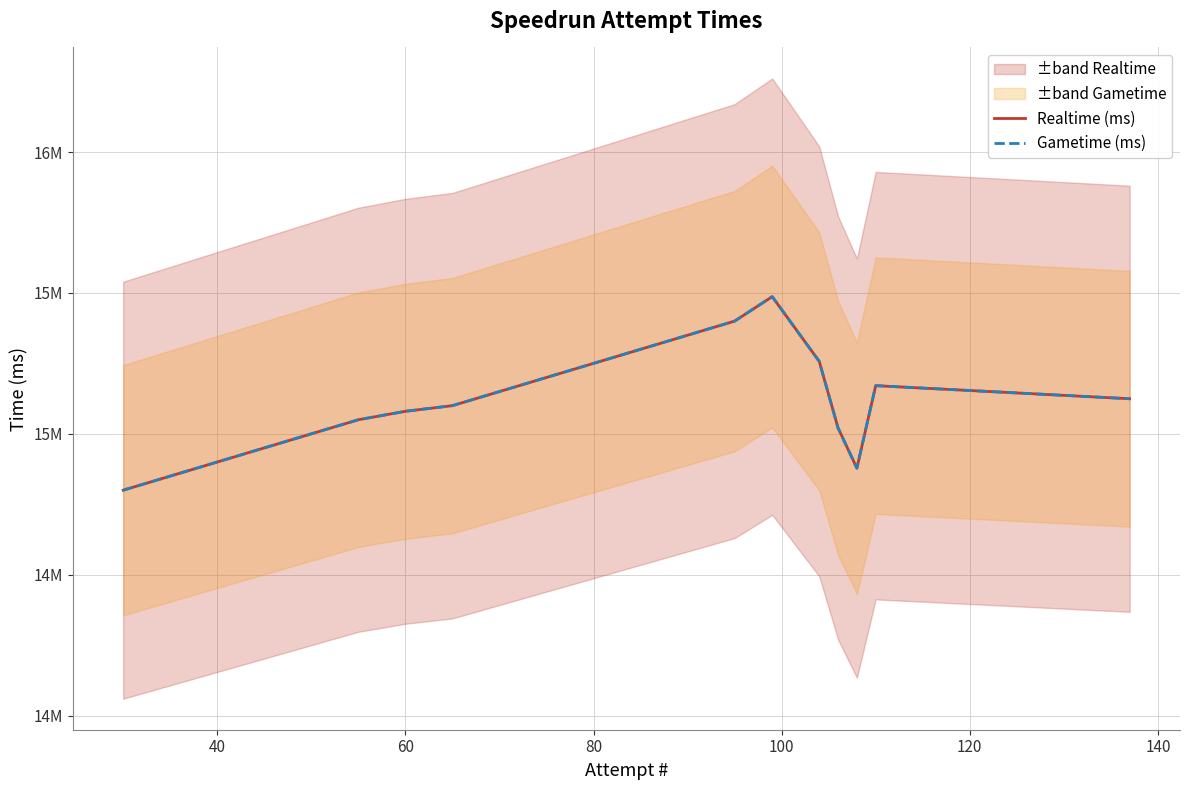

How many values in the Realtime (ms) series are below 15124513?

10